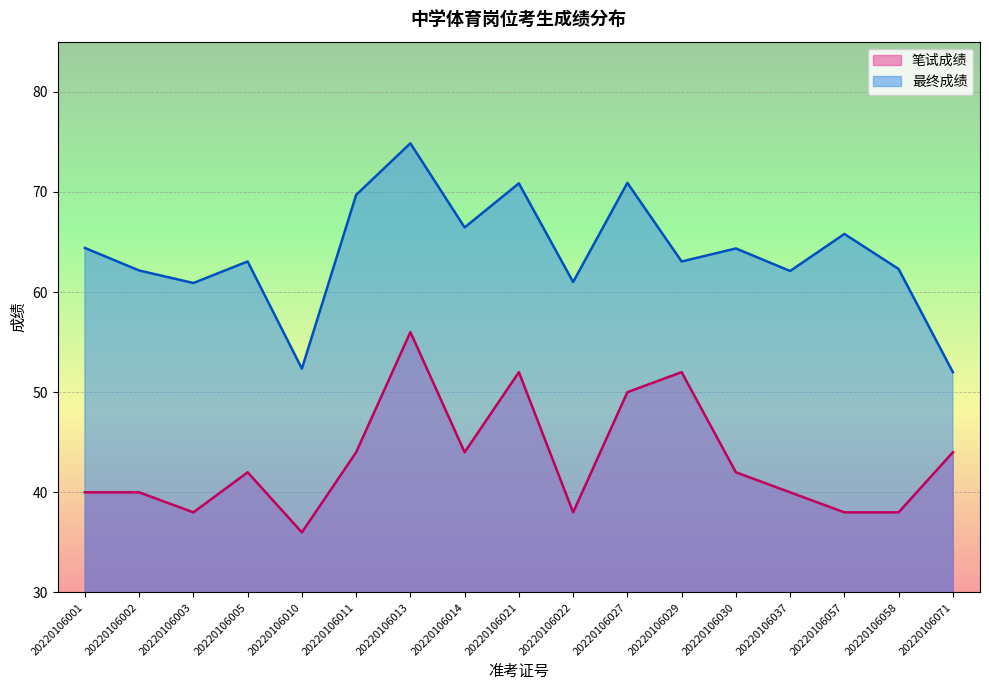

What value does the 笔试成绩 series have at 20220106037?

40.0